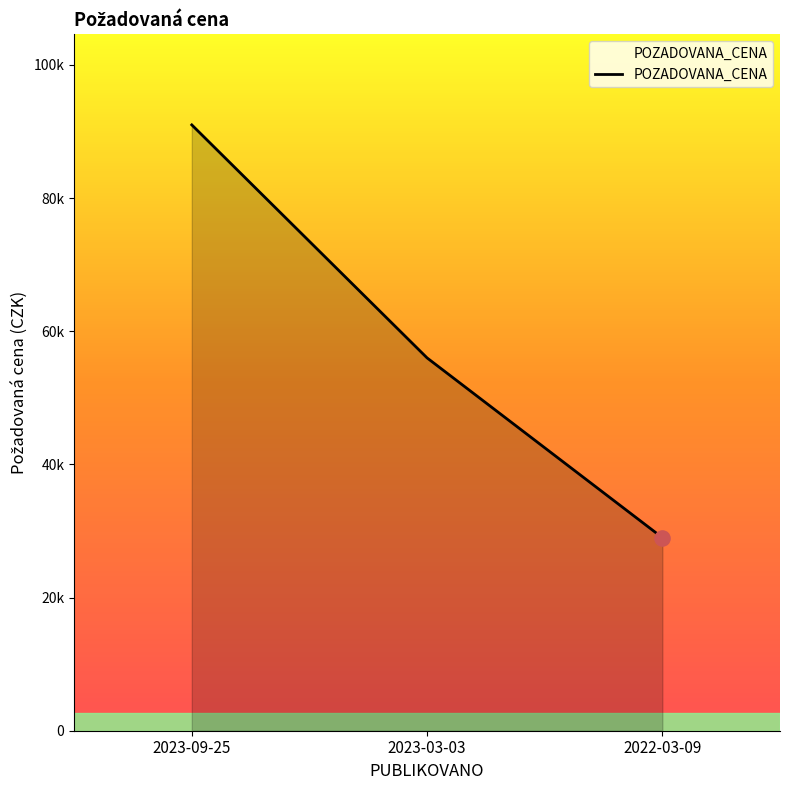

What is the change in value from 2023-09-25 to 2022-03-09?

-62000